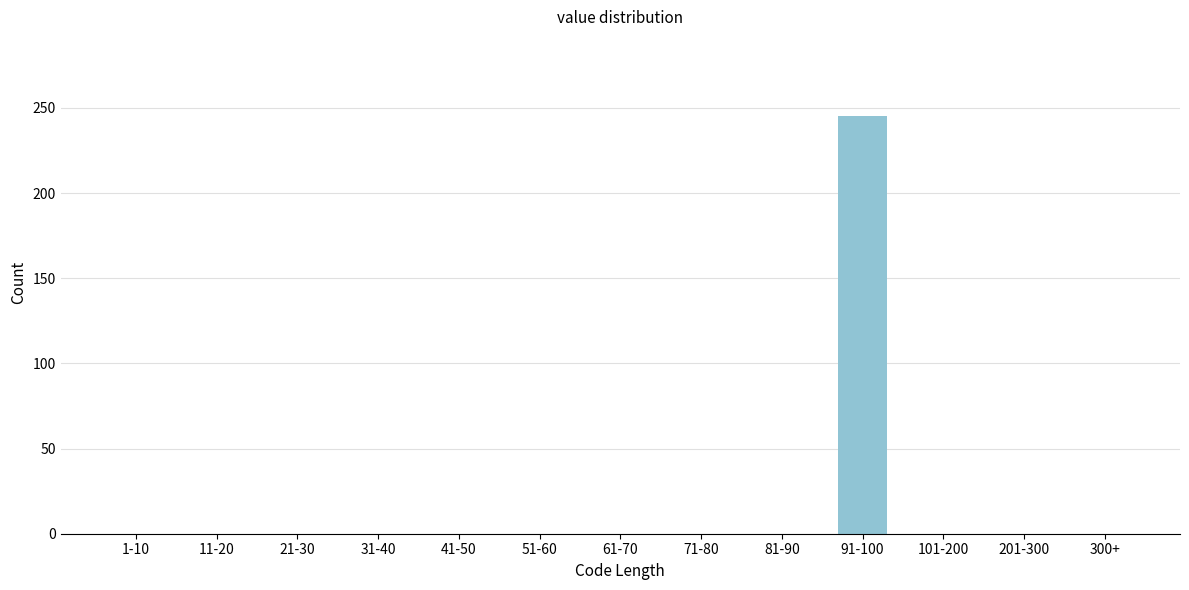

Reading left to right, list all the values displayed in this chart.

1-10=0	11-20=0	21-30=0	31-40=0	41-50=0	51-60=0	61-70=0	71-80=0	81-90=0	91-100=245	101-200=0	201-300=0	300+=0